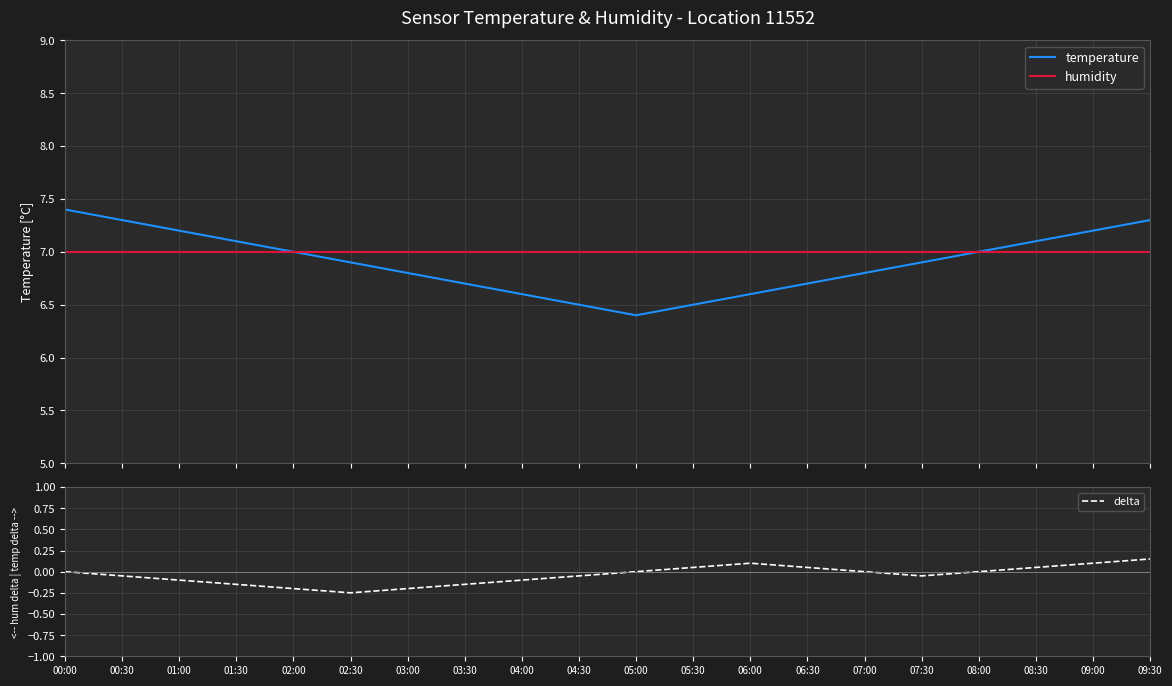

After their last crossing, which series has the higher values: temperature or humidity?

temperature